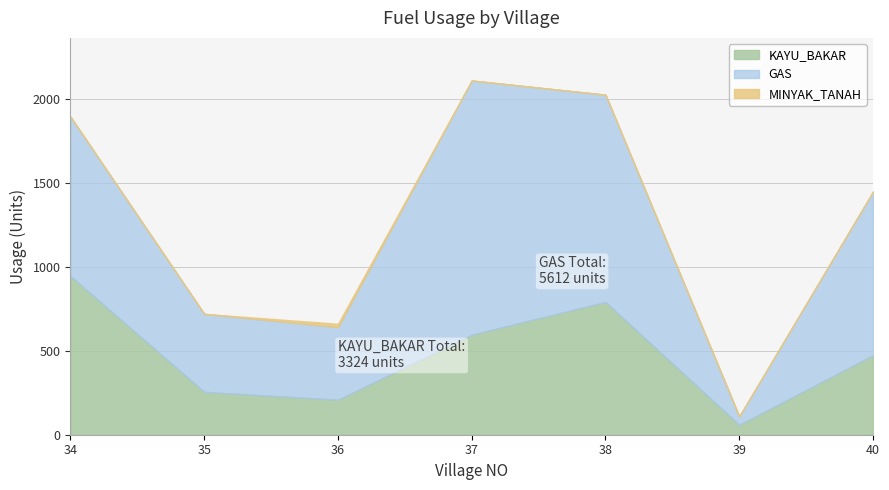

Reading left to right, transcribe all the data shown in this chart.

KAYU_BAKAR: DESA BANARAN=944	DESA KRANGGAN=255	DESA NOMPOREJO=208	DESA KARANGSEWU=595	DESA TIRTORAHAYU=790	DESA PANDOWAN=59	DESA BROSOT=473
GAS: DESA BANARAN=948	DESA KRANGGAN=464	DESA NOMPOREJO=432	DESA KARANGSEWU=1512	DESA TIRTORAHAYU=1233	DESA PANDOWAN=50	DESA BROSOT=973
MINYAK_TANAH: DESA BANARAN=0	DESA KRANGGAN=0	DESA NOMPOREJO=20	DESA KARANGSEWU=1	DESA TIRTORAHAYU=0	DESA PANDOWAN=0	DESA BROSOT=0